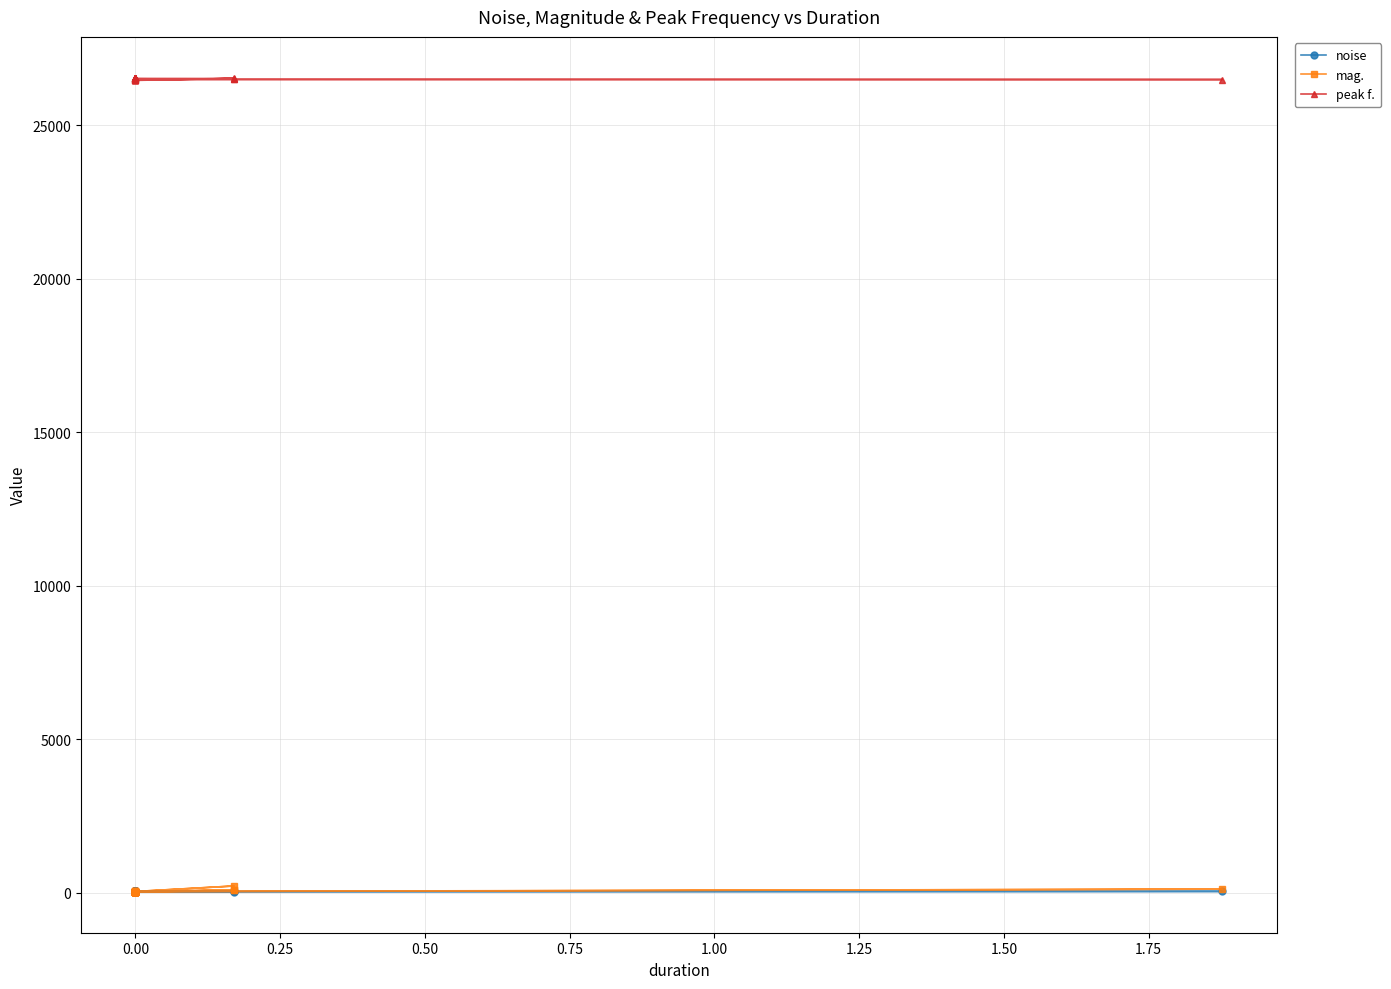

True or false: mag. and peak f. cross at least once.

False